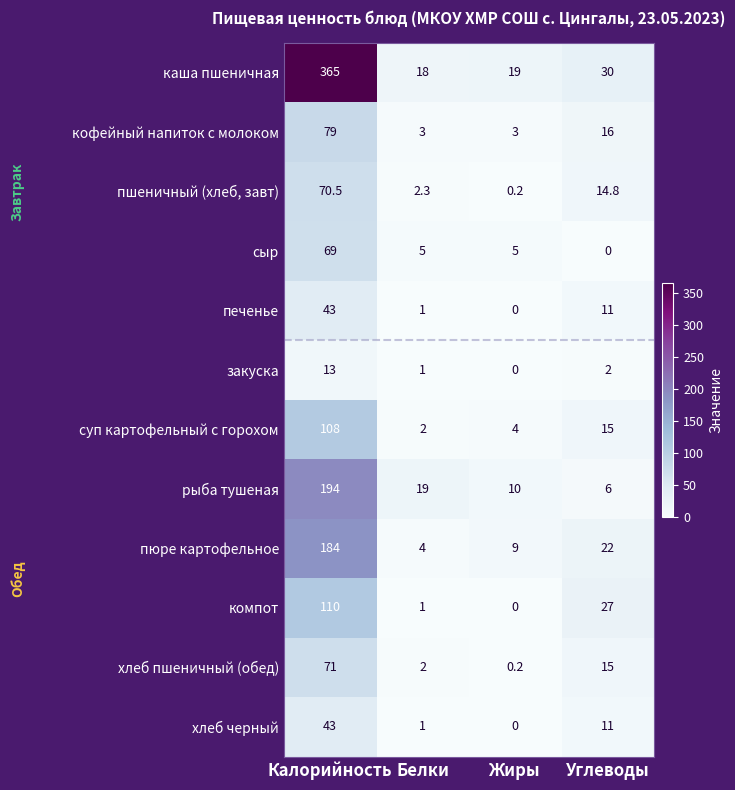

What is the total value across all series at Калорийность?

1349.5